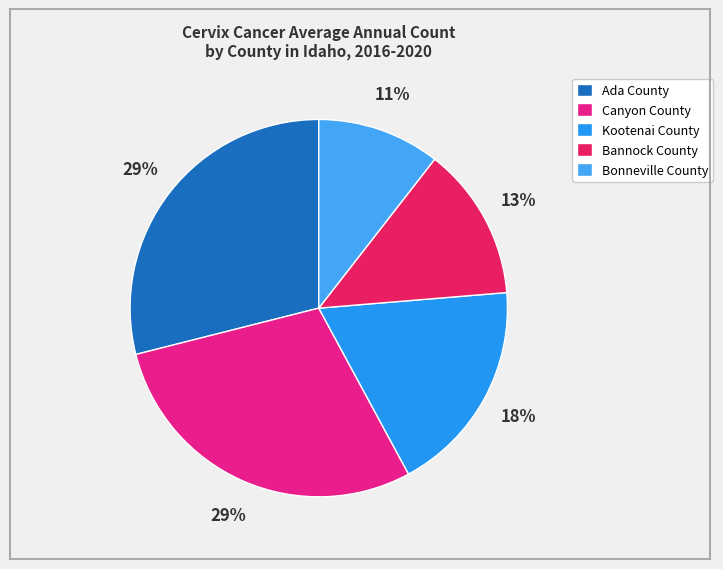

Count the number of slices in the pie.

5